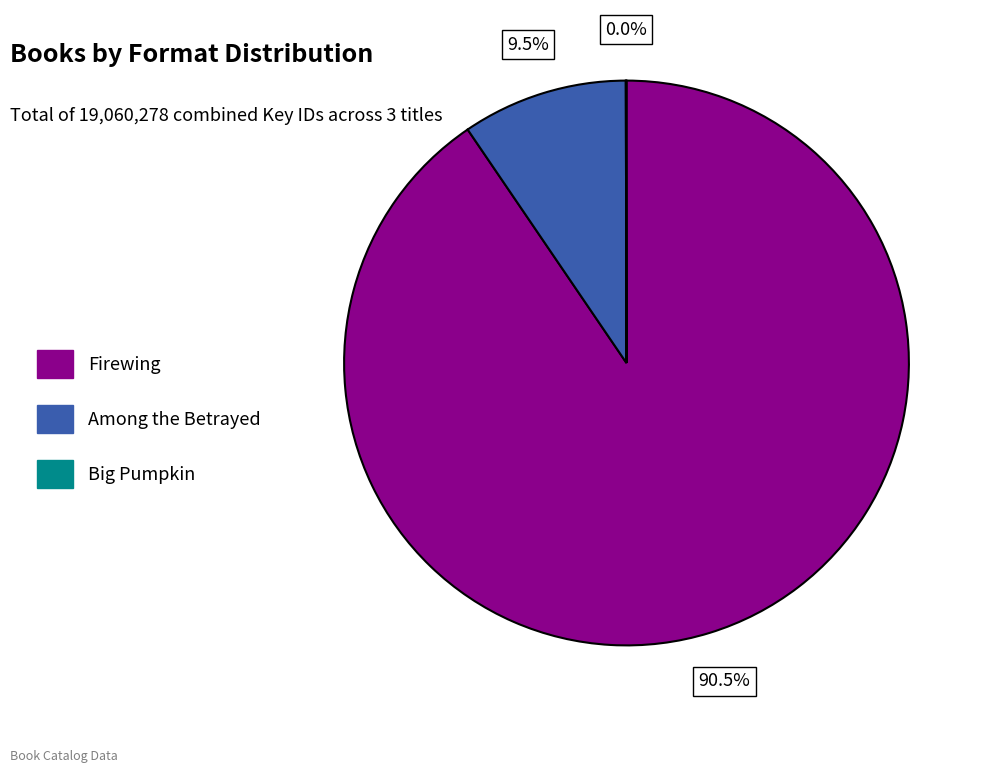

What is the largest slice in the pie chart?

Firewing